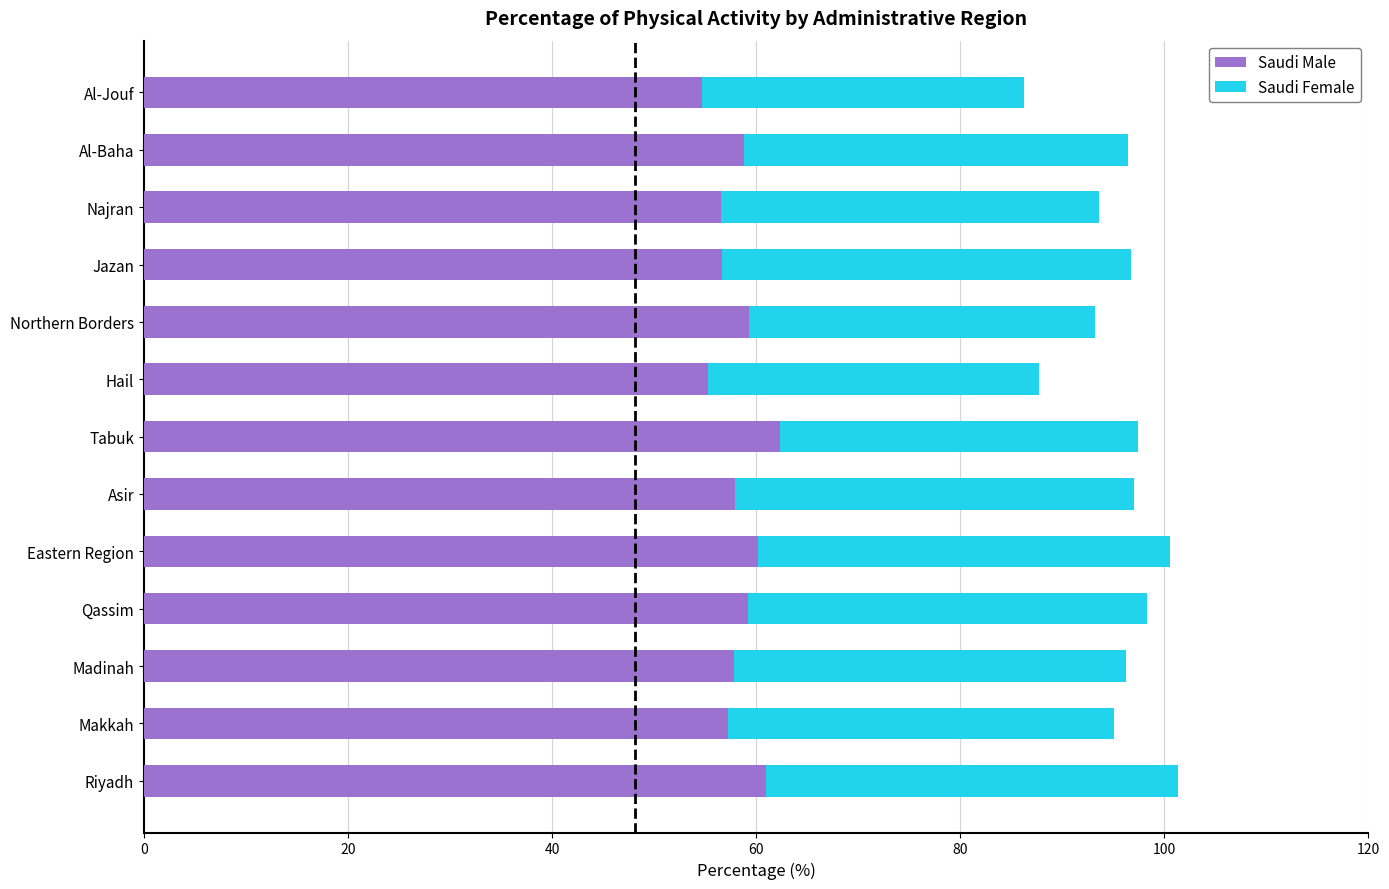

The value of Saudi Male at Northern Borders is 83.7. True or false?

False